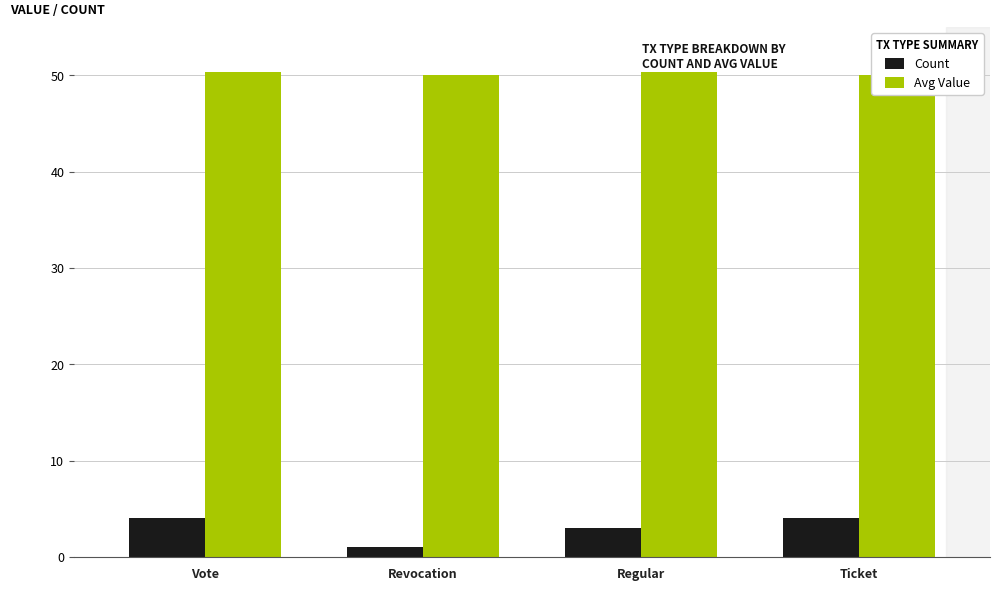

True or false: Count has a value of 4.0 at Ticket.

True